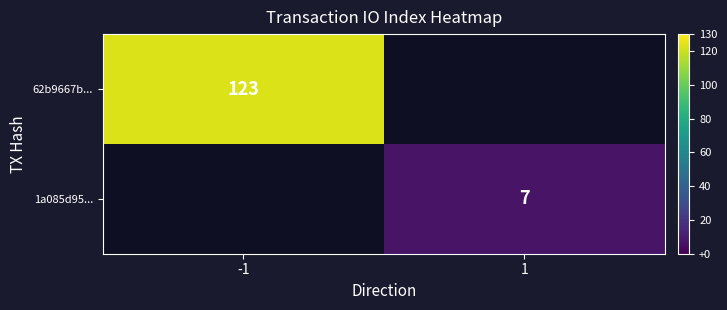

True or false: 1a085d95... has a value of 7 at 1.

True